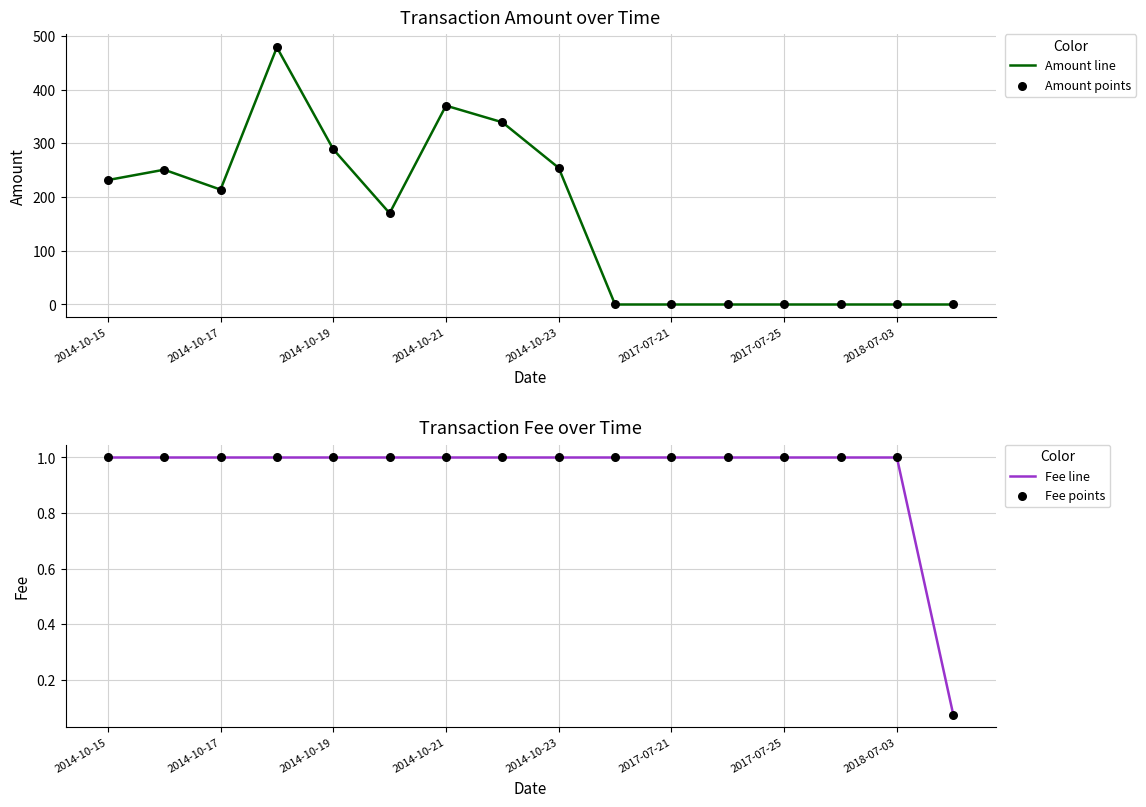

At how many categories does at least one series exceed 447?

1